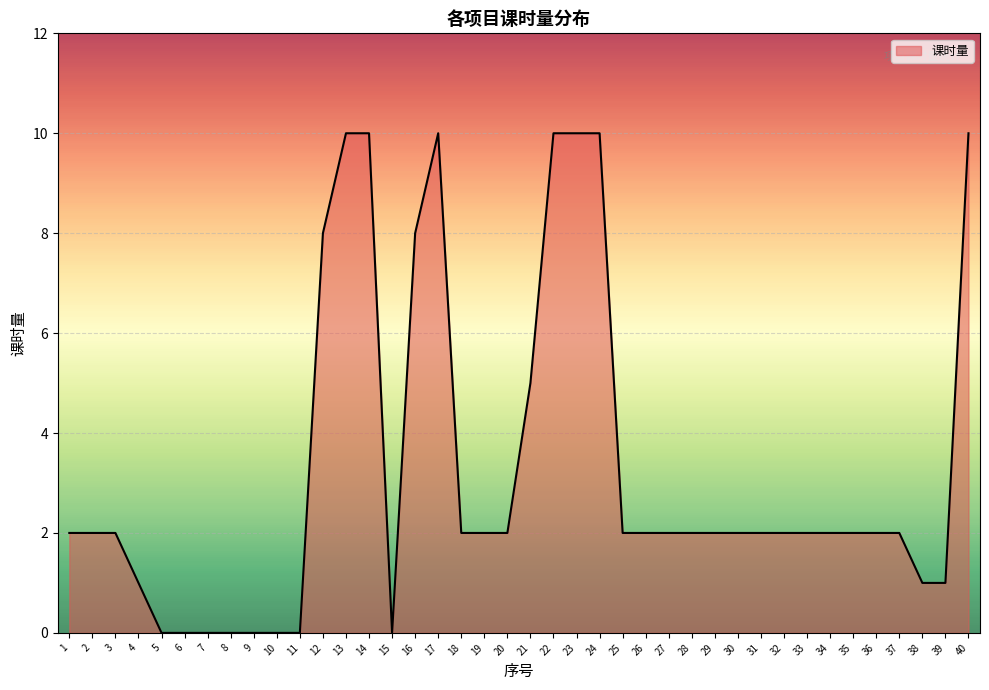

Reading right to left, extract all data points from this chart.

10	1	1	2	2	2	2	2	2	2	2	2	2	2	2	2	10	10	10	5	2	2	2	10	8	0	10	10	8	0	0	0	0	0	0	0	1	2	2	2